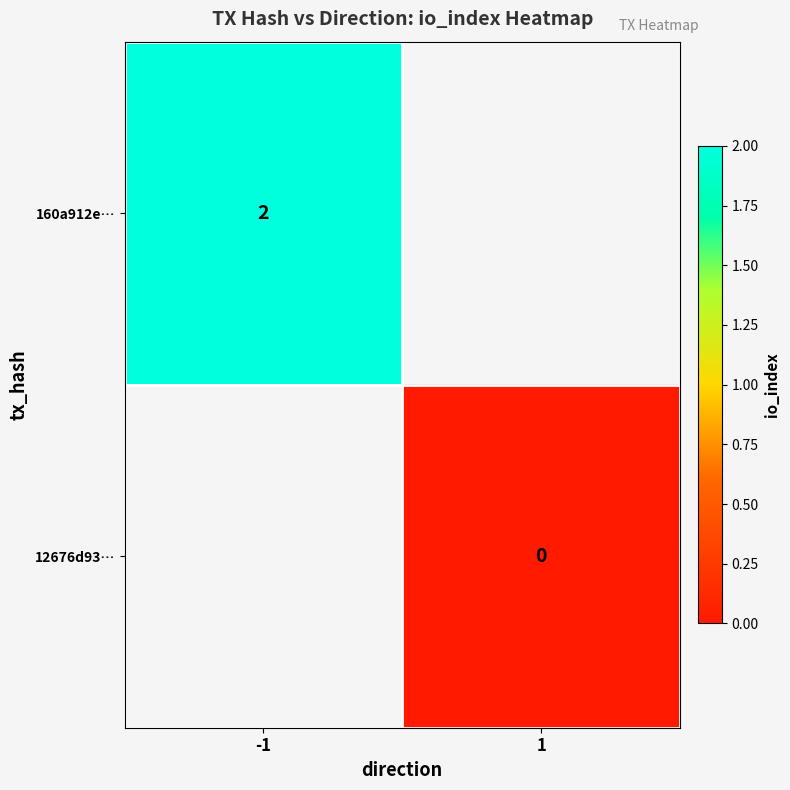

Is the value of 12676d93… at 1 greater than the value of 160a912e… at -1?

No